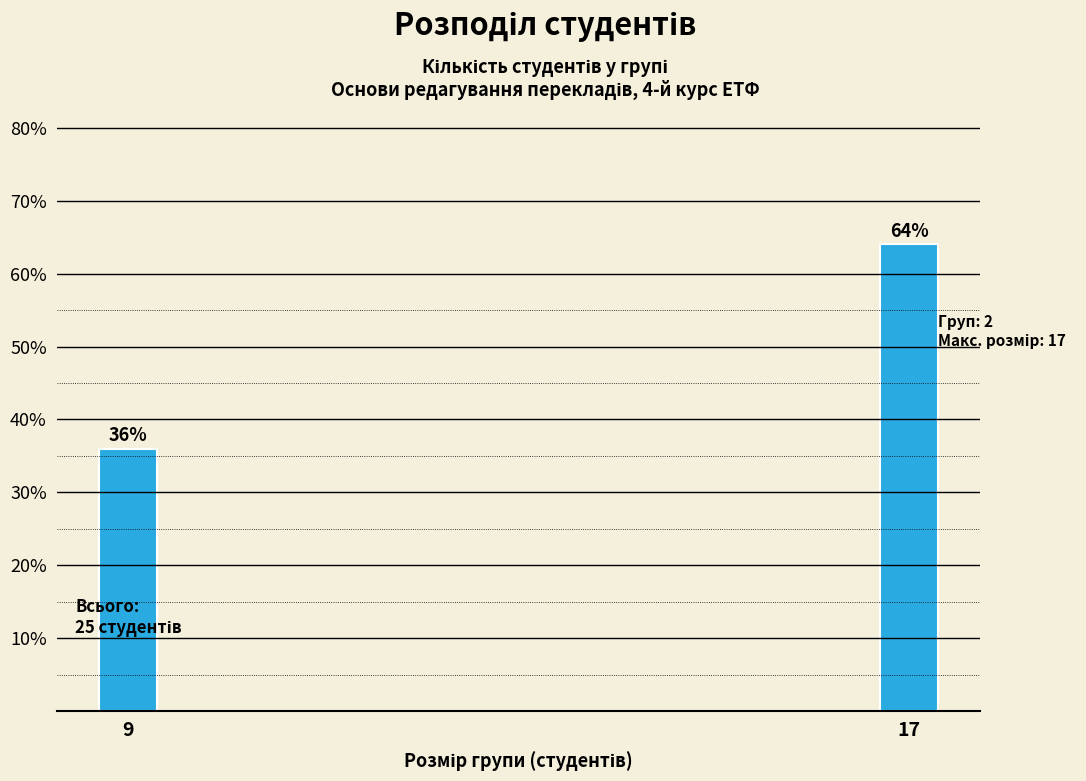

Reading right to left, extract all data points from this chart.

17=64	9=36